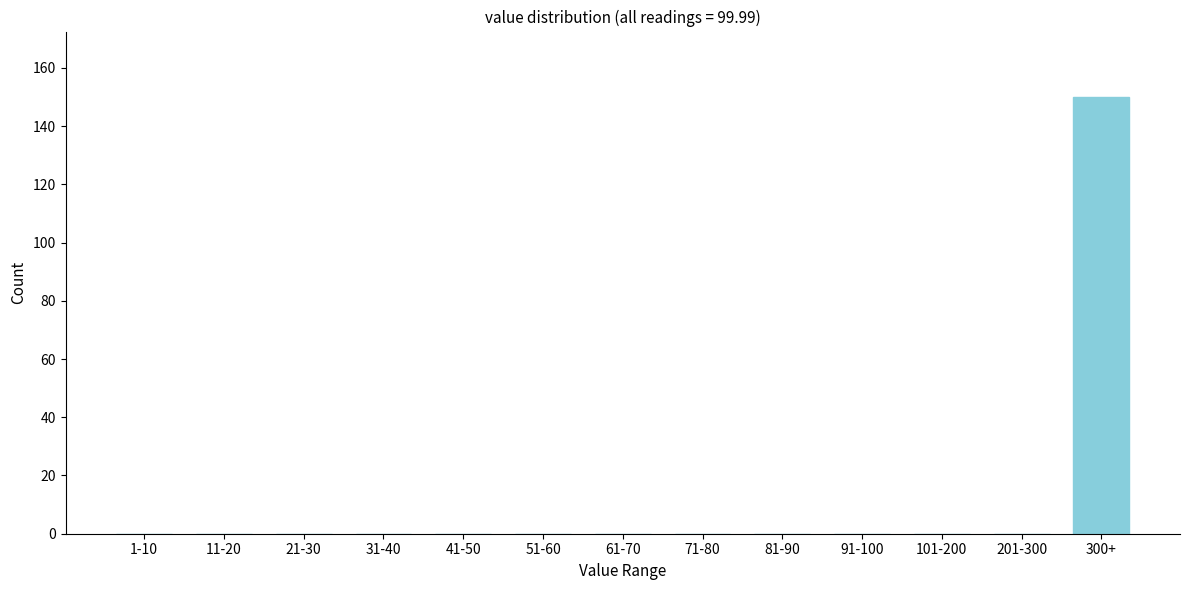

Reading left to right, what are all the values shown in this chart?

1-10=0	11-20=0	21-30=0	31-40=0	41-50=0	51-60=0	61-70=0	71-80=0	81-90=0	91-100=0	101-200=0	201-300=0	300+=150